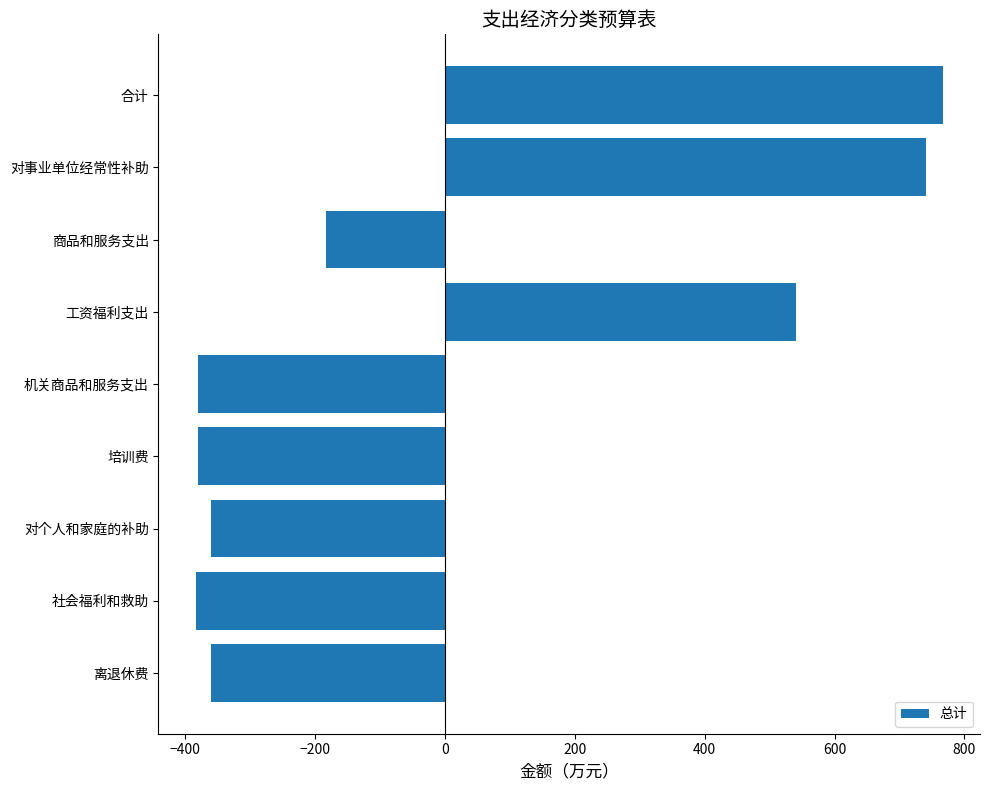

What is the label of the 5th bar from the top?

机关商品和服务支出